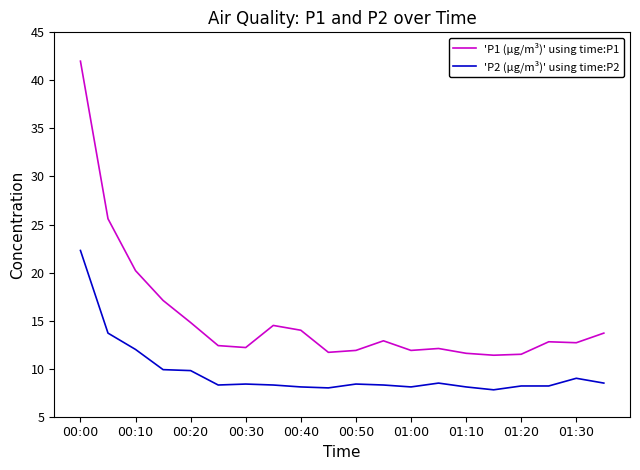

In 'P1 (µg/m³)' using time:P1, how many points are lower than both neighbors (excluding endpoints)?

5